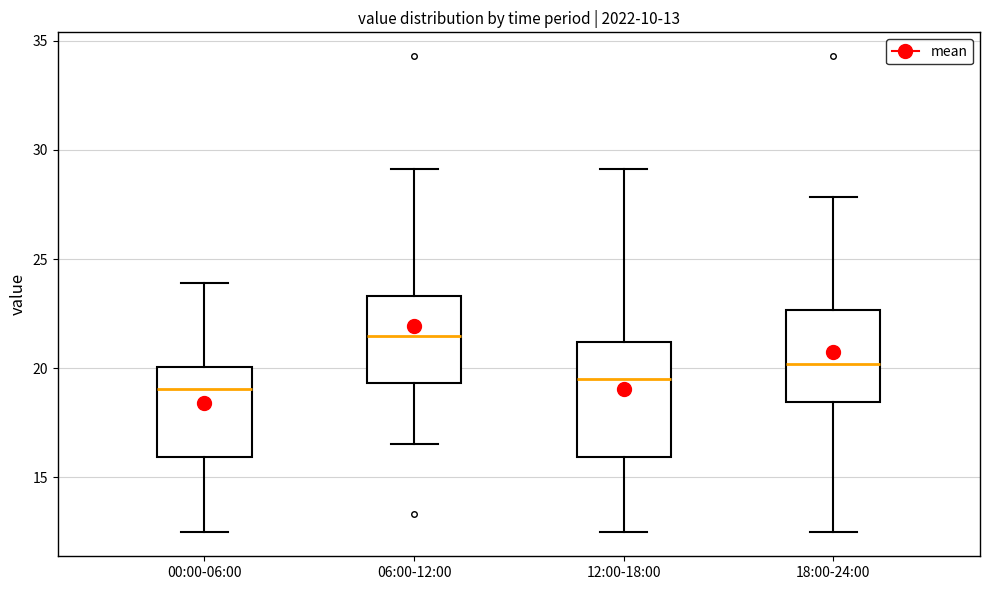

Comparing the boxes themselves (not the whiskers), which one is the tallest?

12:00-18:00